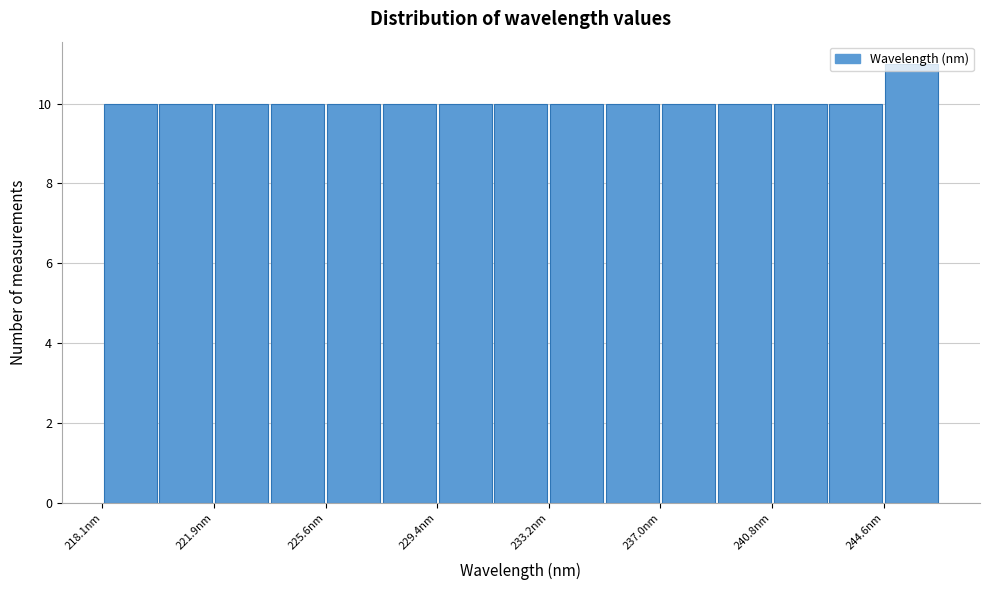

Read against the x-axis, roughly where is the centre of the tallest bar?

245.5